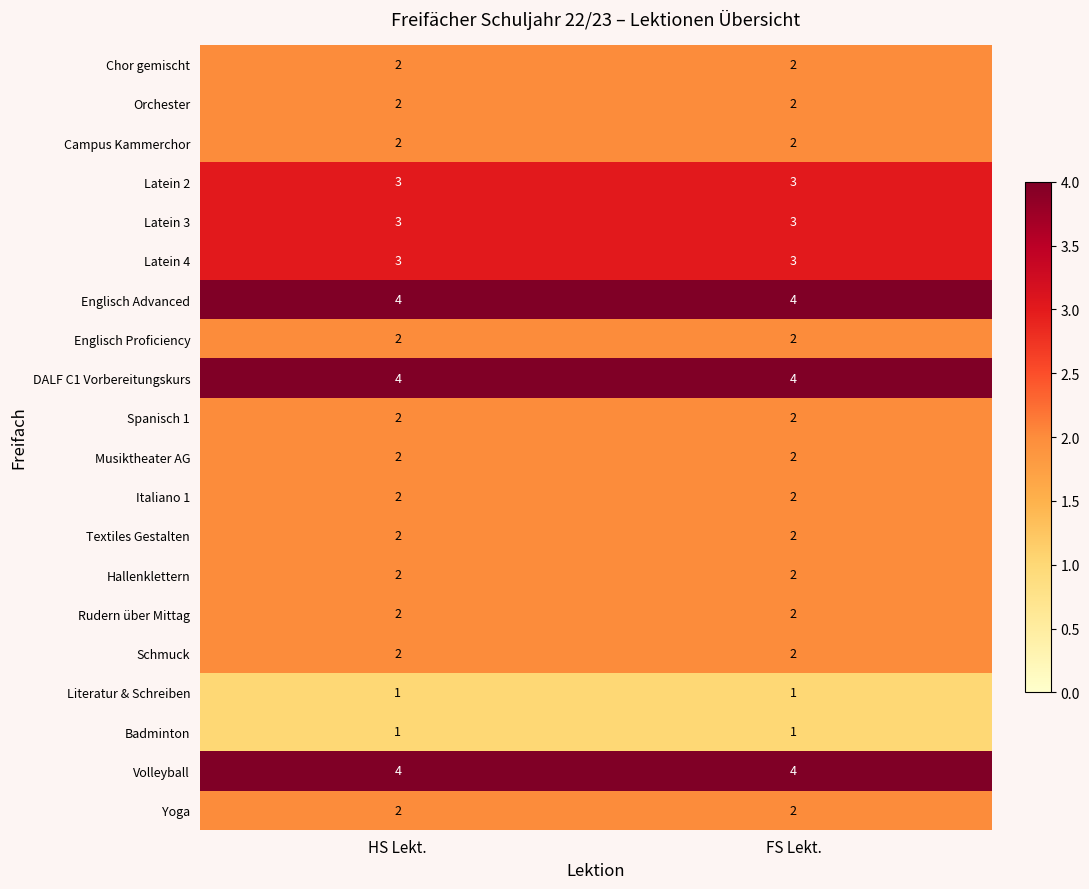

What is the spread (max minus min) of values at HS Lekt.?

3